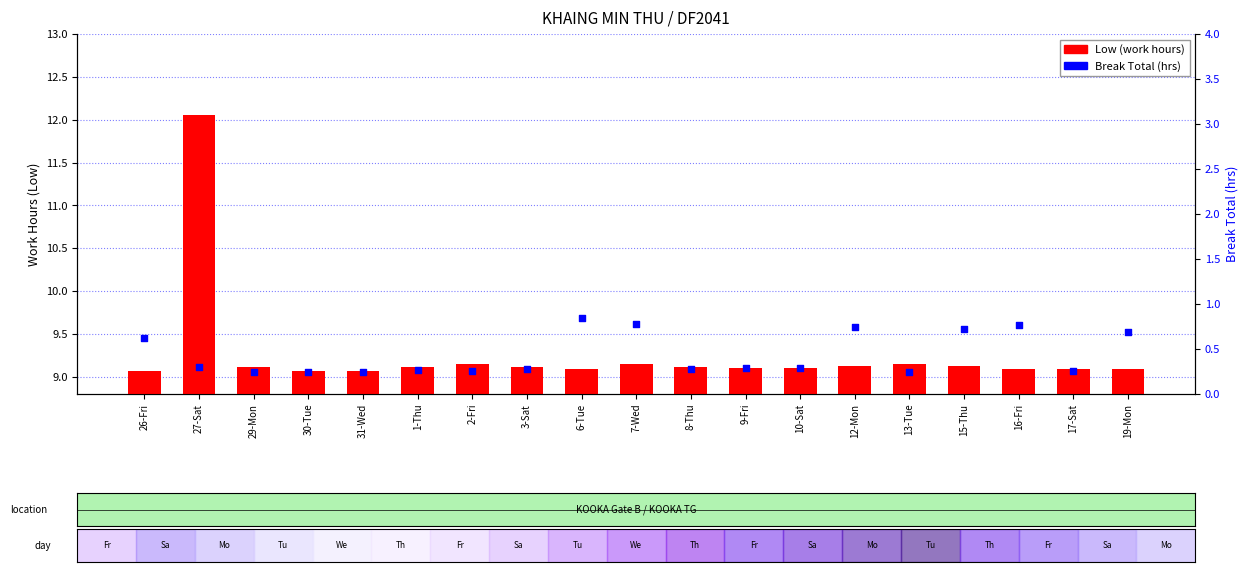

Which series has the largest Y range (max minus min)?

Low (work hours)